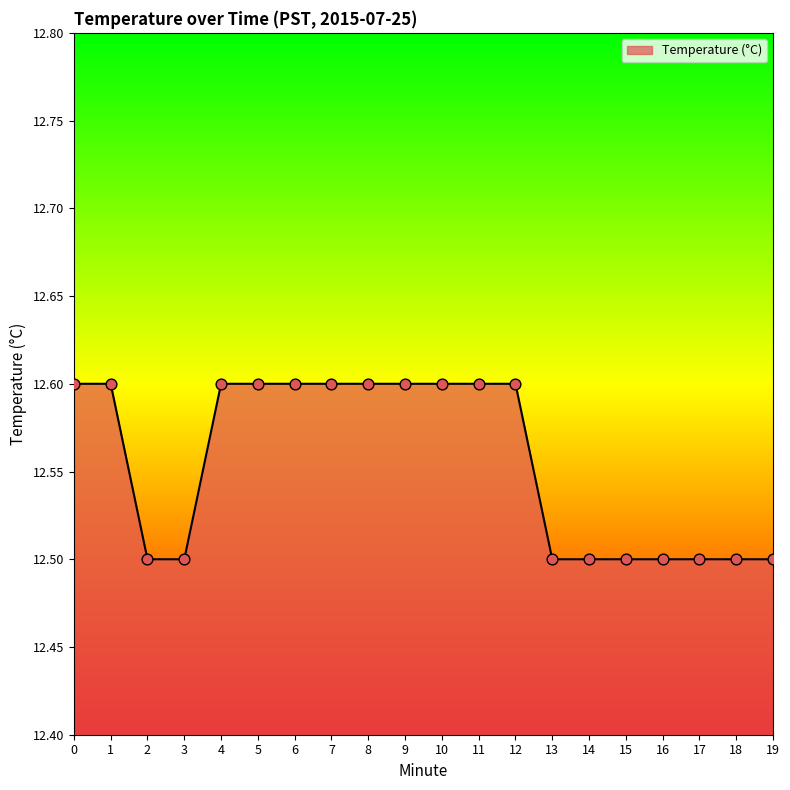

What is the ratio of the value at 17 to the value at 14?

1.0